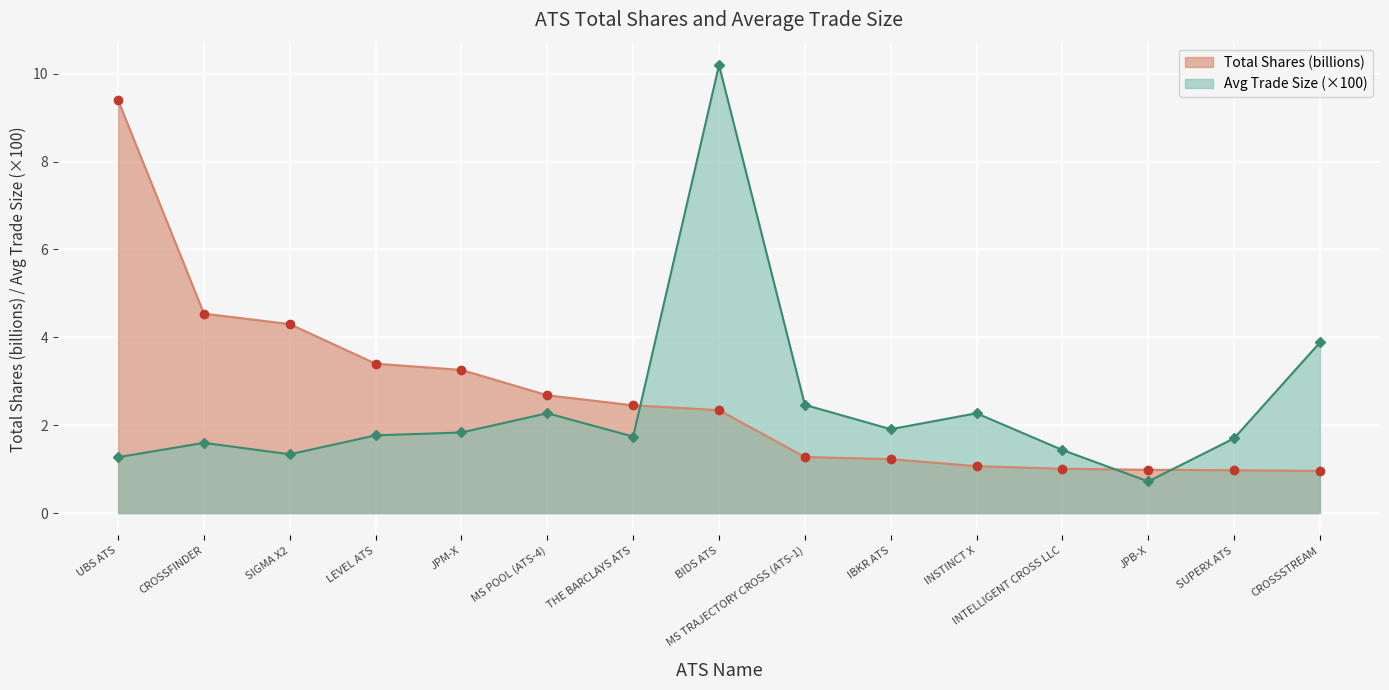

The Total Shares series shows 1.2 at IBKR ATS. True or false?

True